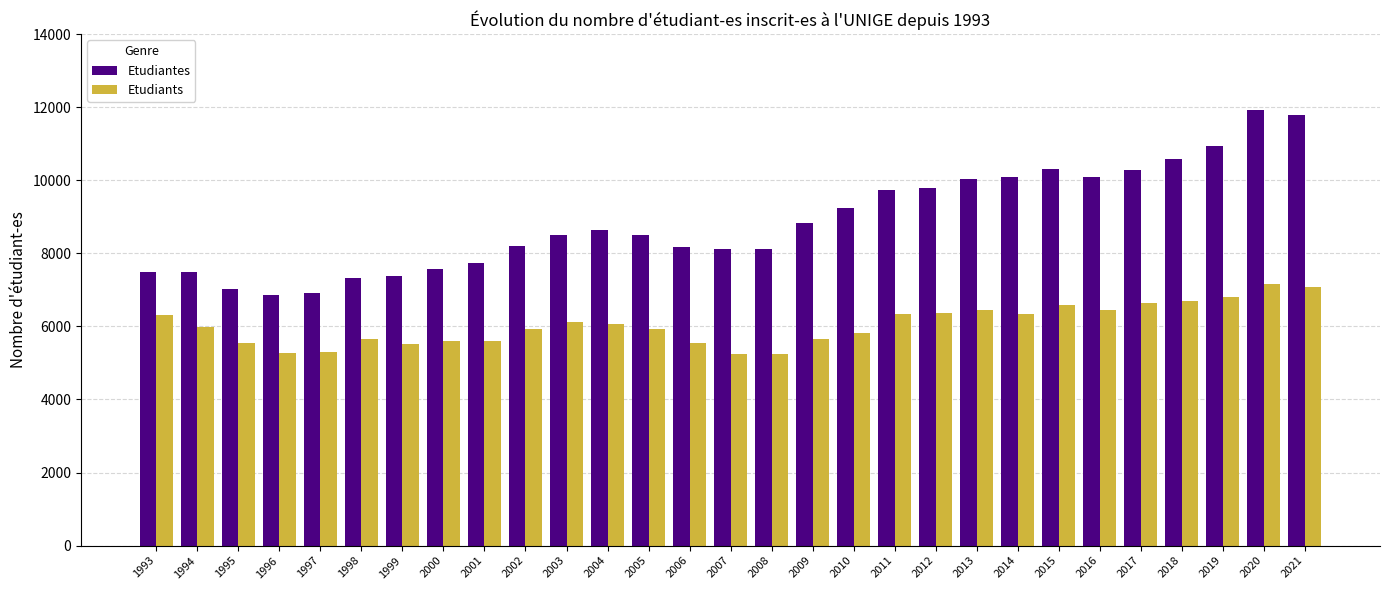

Is the value of Etudiants at 2004 greater than the value of Etudiantes at 1999?

No